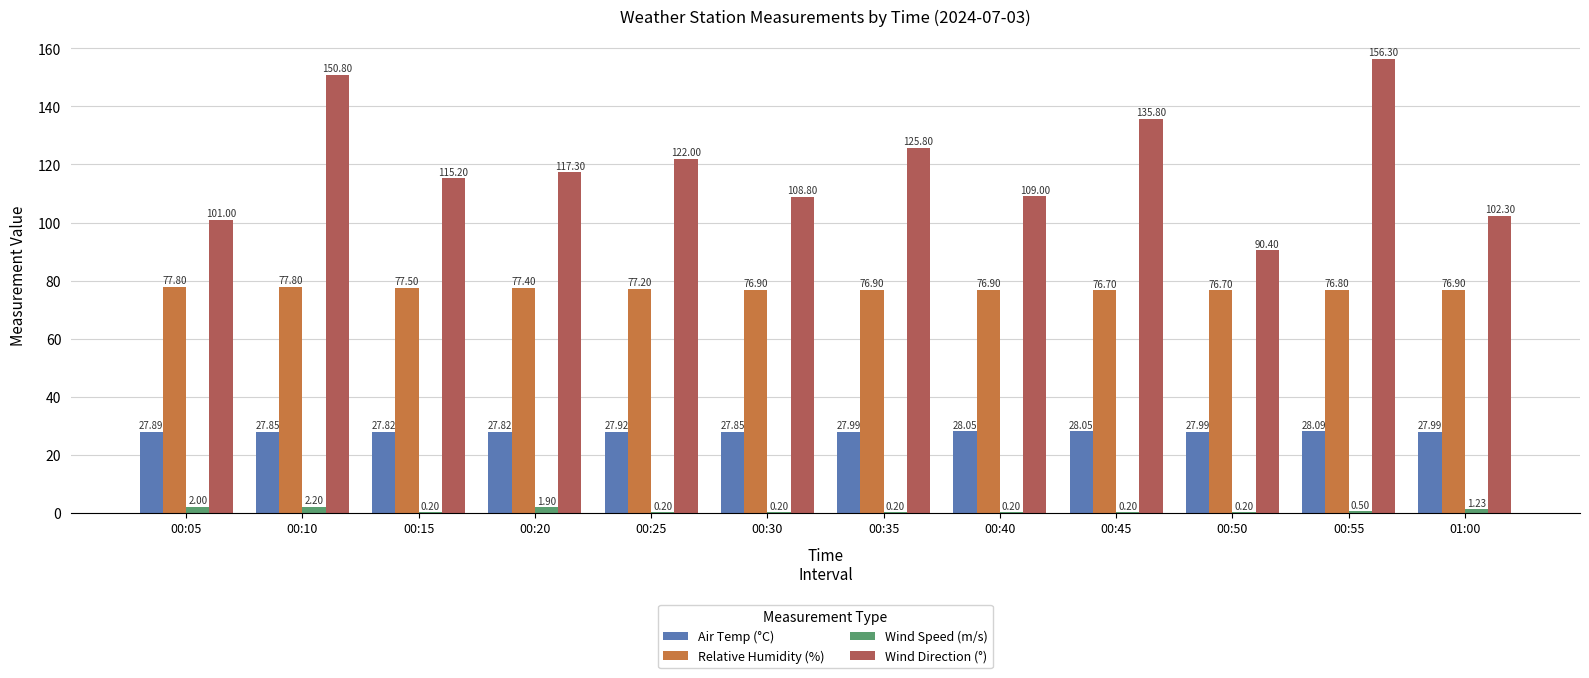

What is the total value across all series at 00:20?

224.4